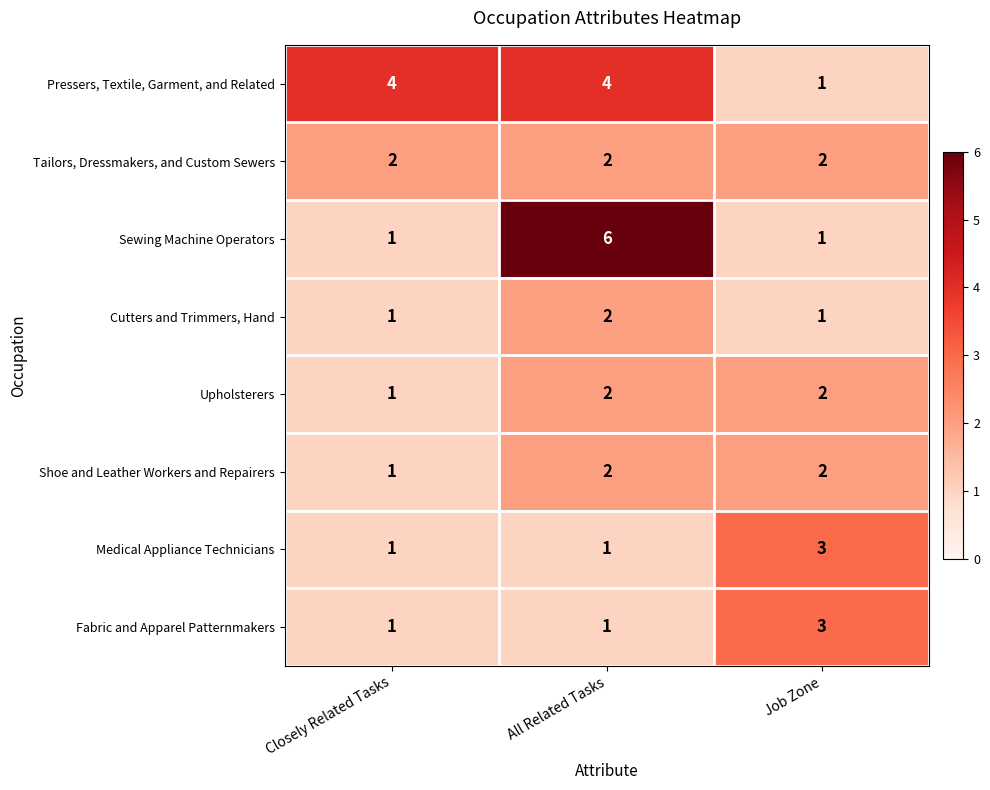

At which category is the sum across all series the highest?

All Related Tasks